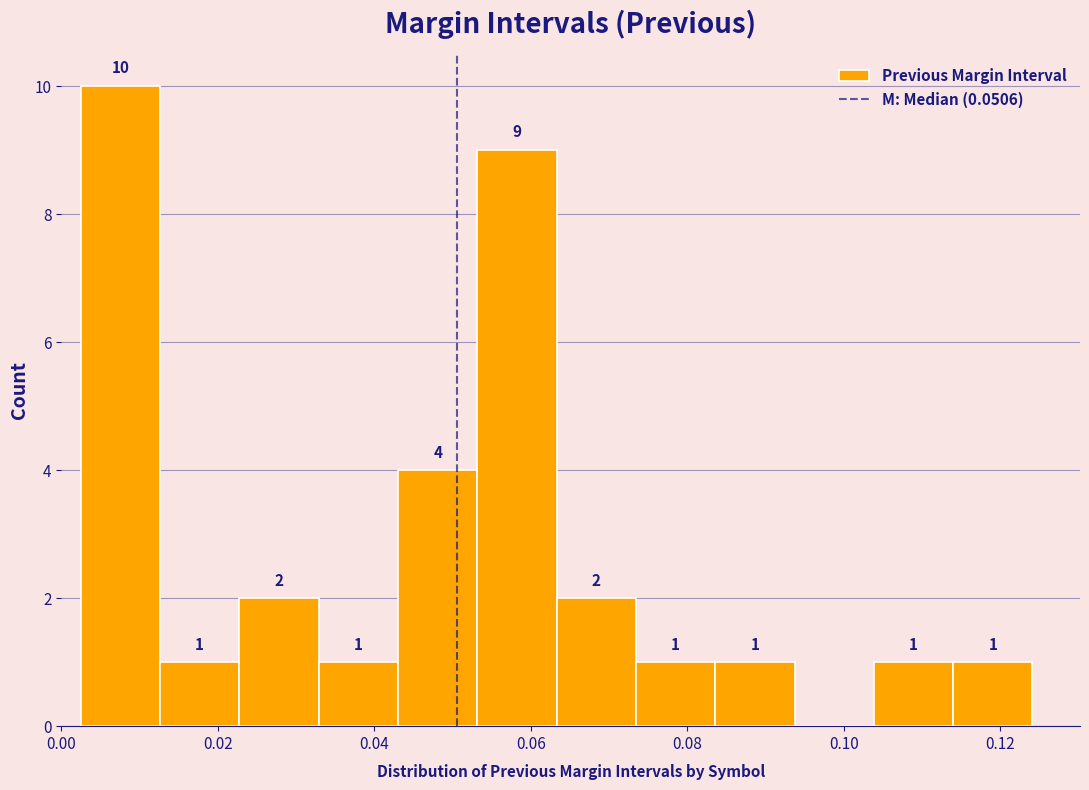

Over which range of the x-axis is the bar tallest?

0.002 to 0.012